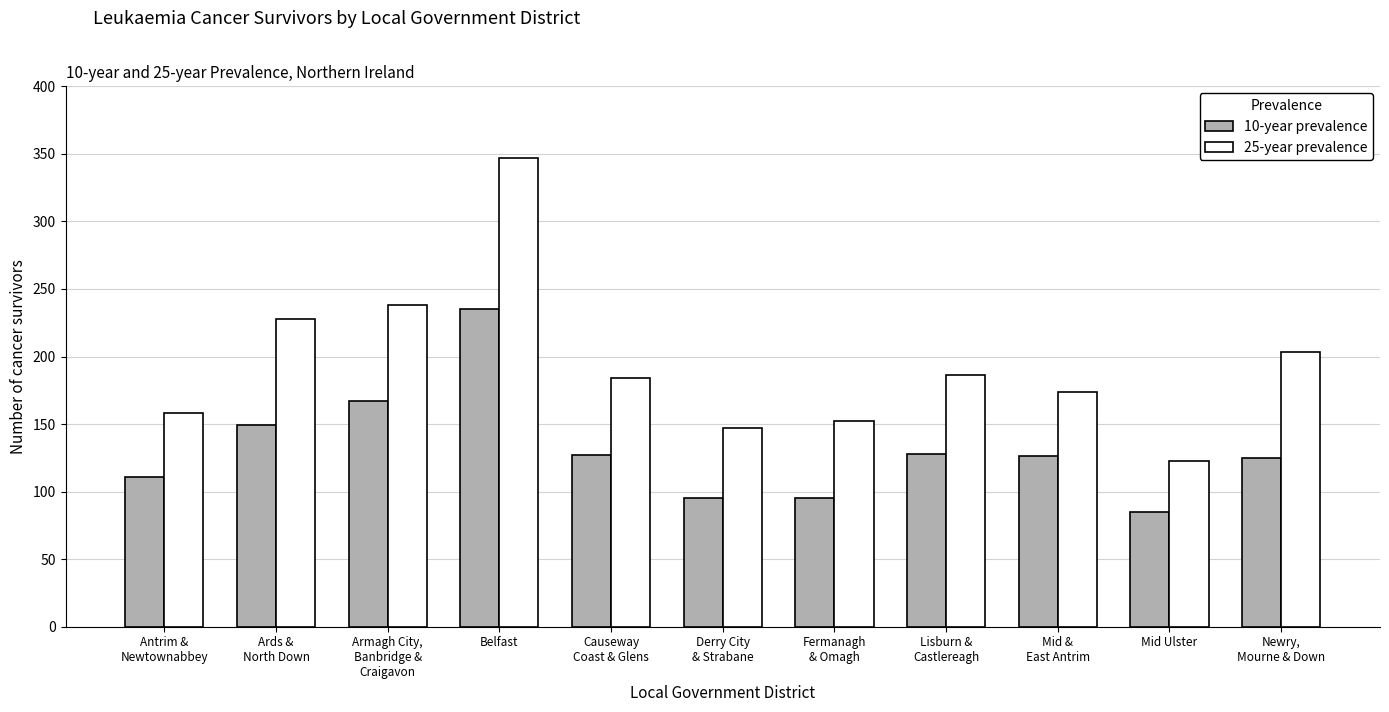

Between Armagh City,
Banbridge &
Craigavon and Belfast, which series saw the biggest shift?

25-year prevalence